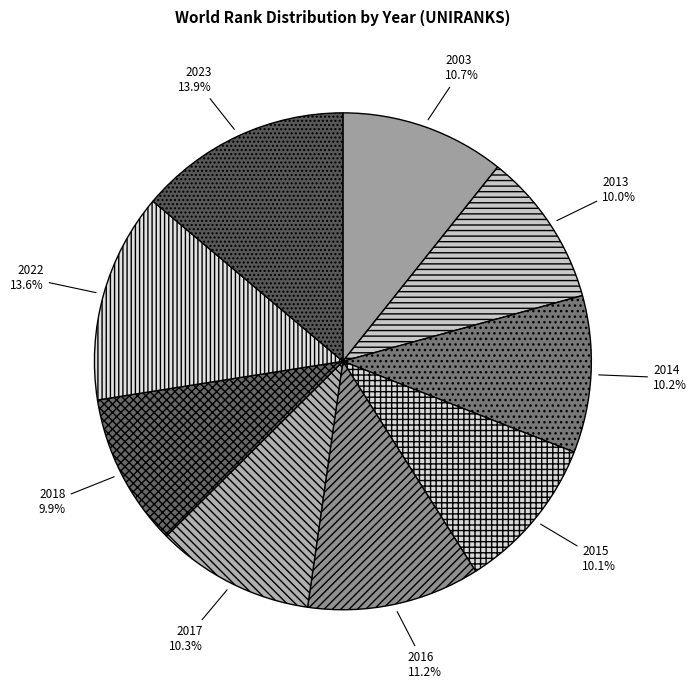

To the nearest percent, what portion does 2018 represent?

10%